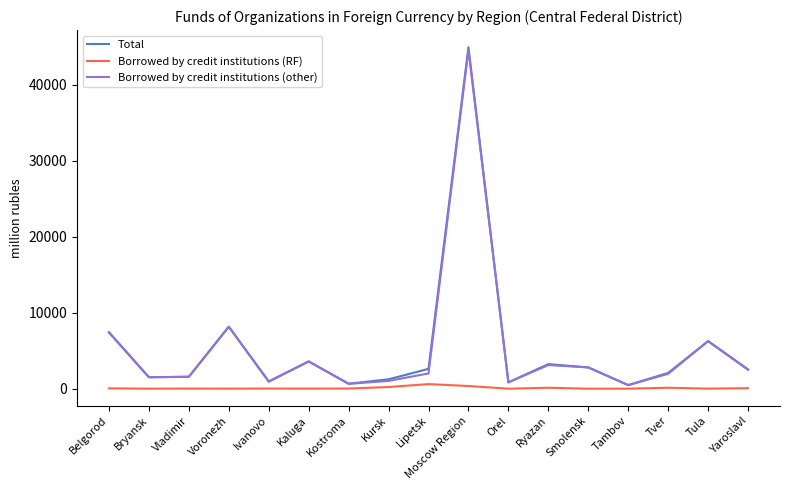

How many interior local peaks does the Total series have?

5